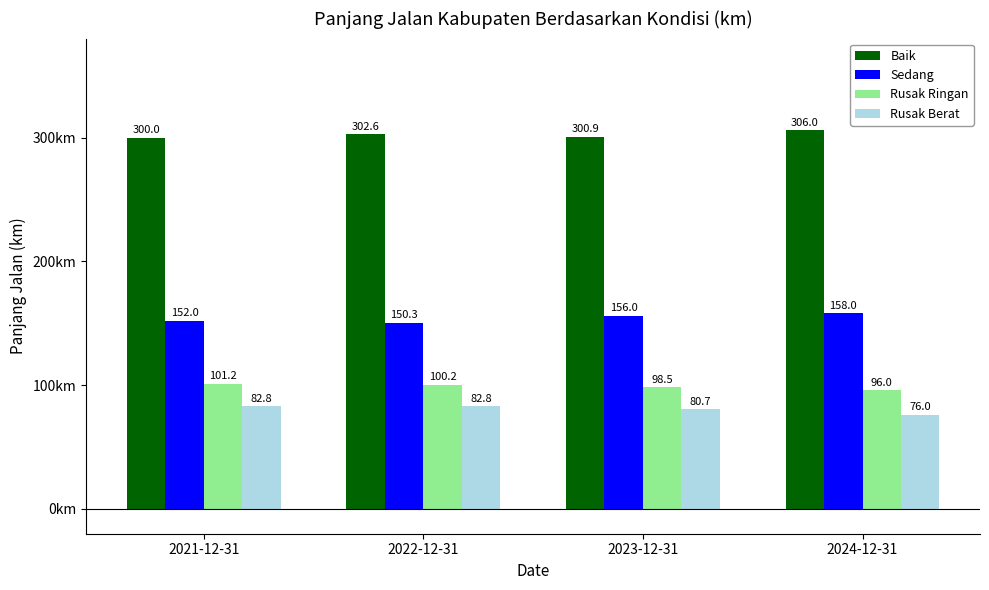

What are all the series names shown in the legend?

Baik, Sedang, Rusak Ringan, Rusak Berat